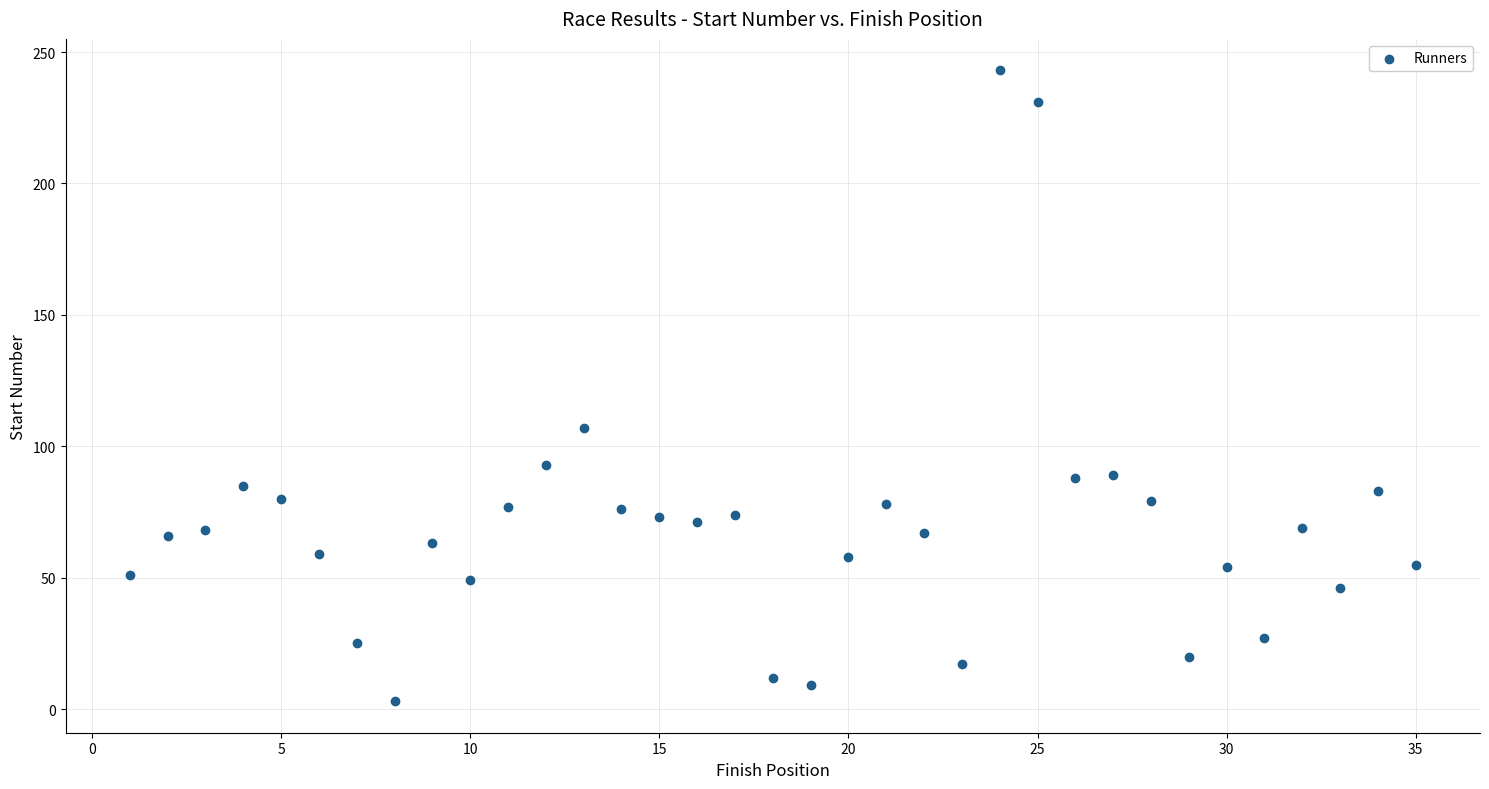

What Y value in the scatter plot is closest to 123?

107